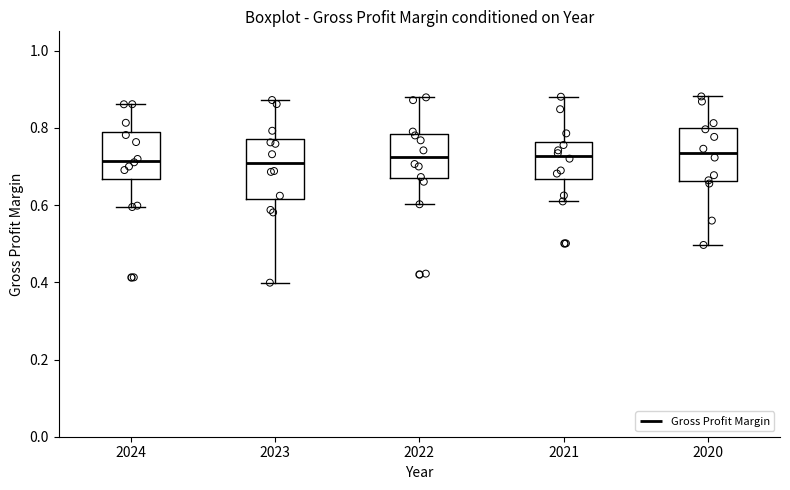

Reading left to right, read every box against the y-axis: the position of its median line, the range the box covers, and the ends of its whiskers. The values are not printed on the chart, so give them approximately, as read against the axis.

2024: median 0.72, box 0.66 to 0.78, whiskers 0.60 to 0.86
2023: median 0.70, box 0.62 to 0.76, whiskers 0.40 to 0.88
2022: median 0.72, box 0.66 to 0.78, whiskers 0.60 to 0.88
2021: median 0.72, box 0.66 to 0.76, whiskers 0.60 to 0.88
2020: median 0.74, box 0.66 to 0.80, whiskers 0.50 to 0.88